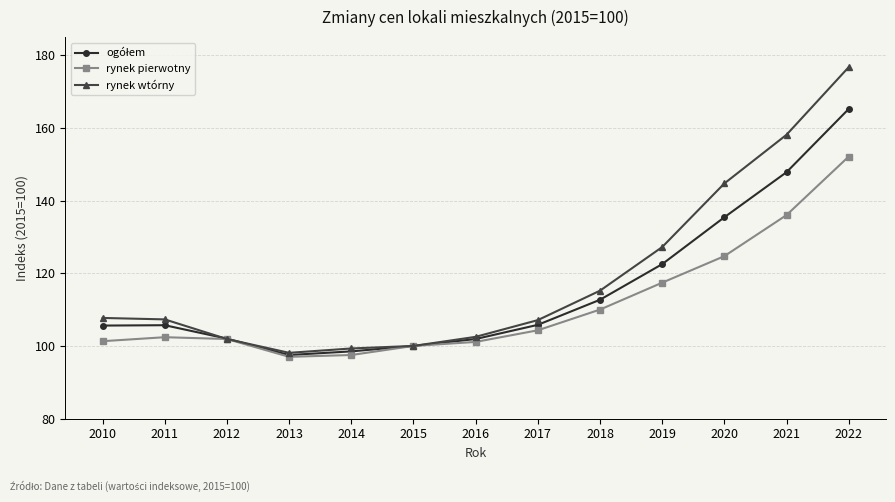

What is the total value across all series at 2019?

367.1